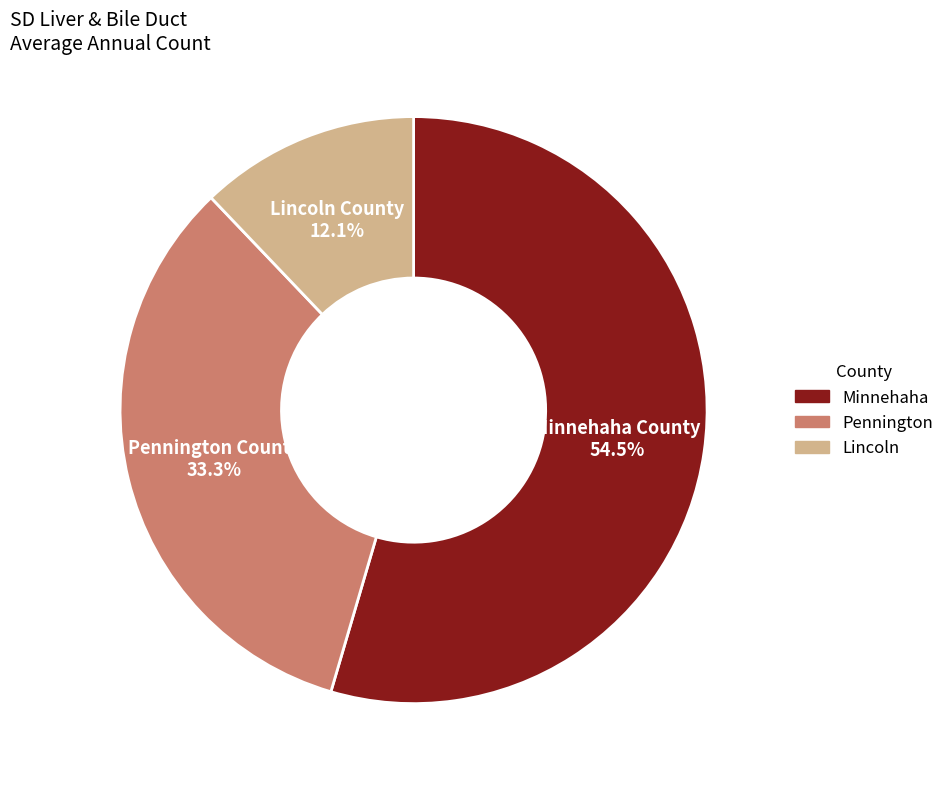

Does Lincoln County account for over 50% of the chart?

No